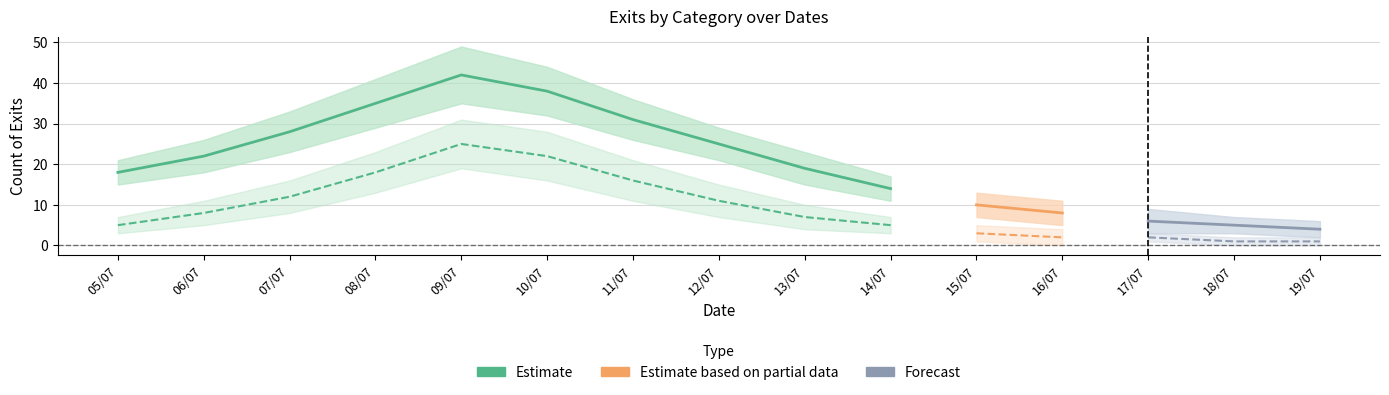

How many values in the AB_count series are below 19?

7